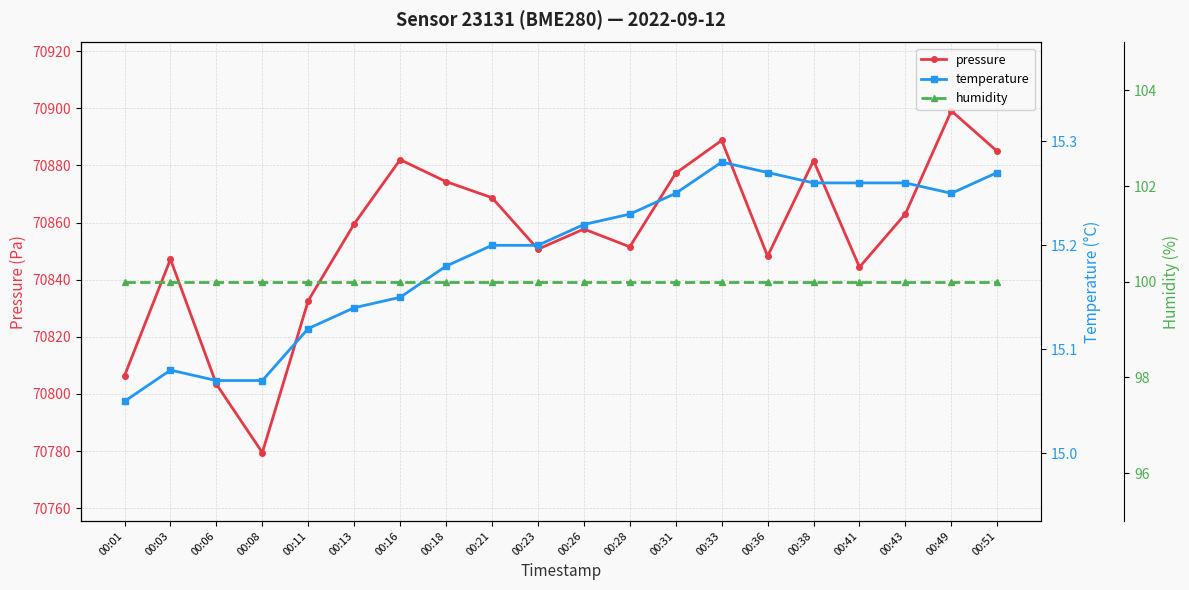

True or false: pressure and humidity intersect in this chart.

False